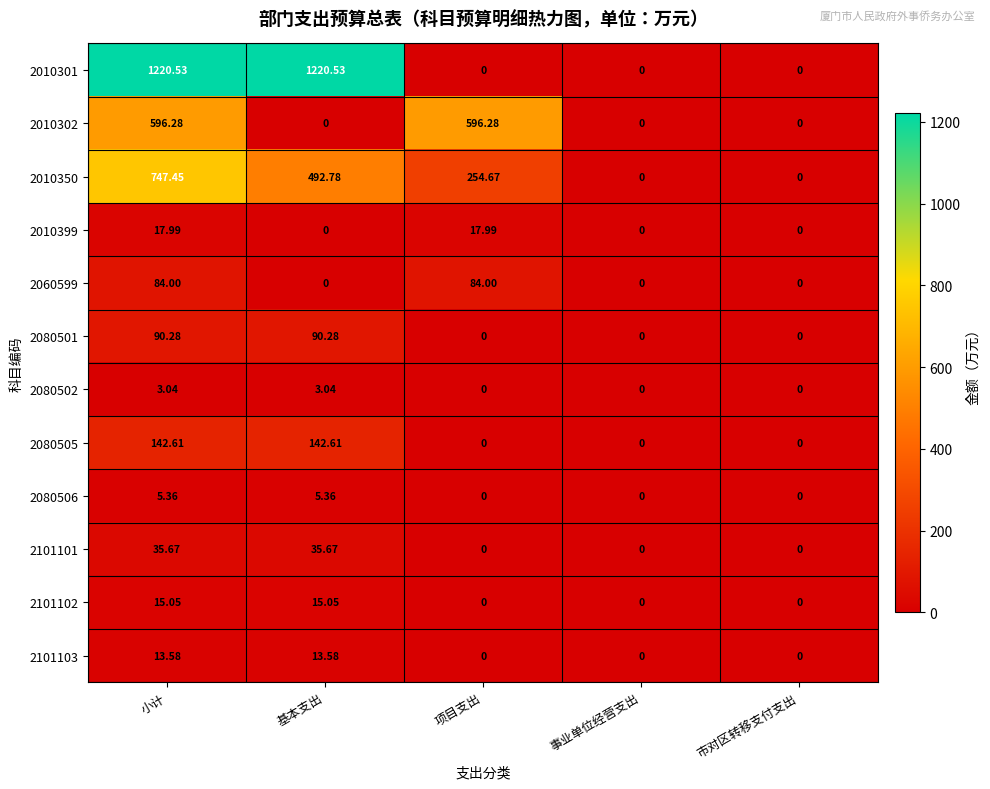

At which category is the sum across all series the highest?

小计